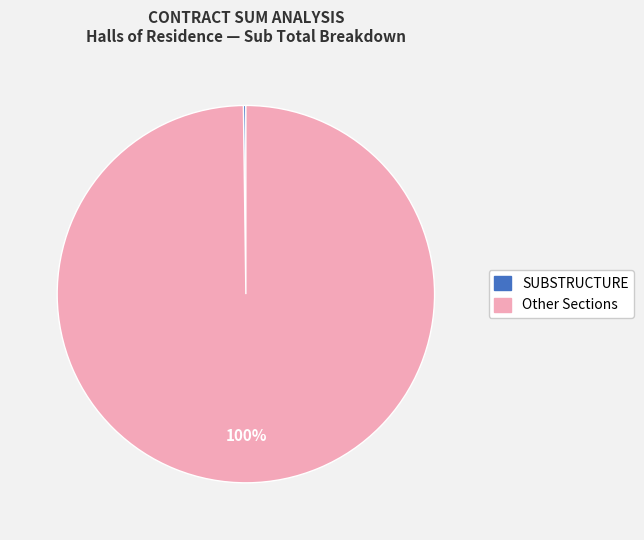

To the nearest percent, what is the average slice percentage?

50%